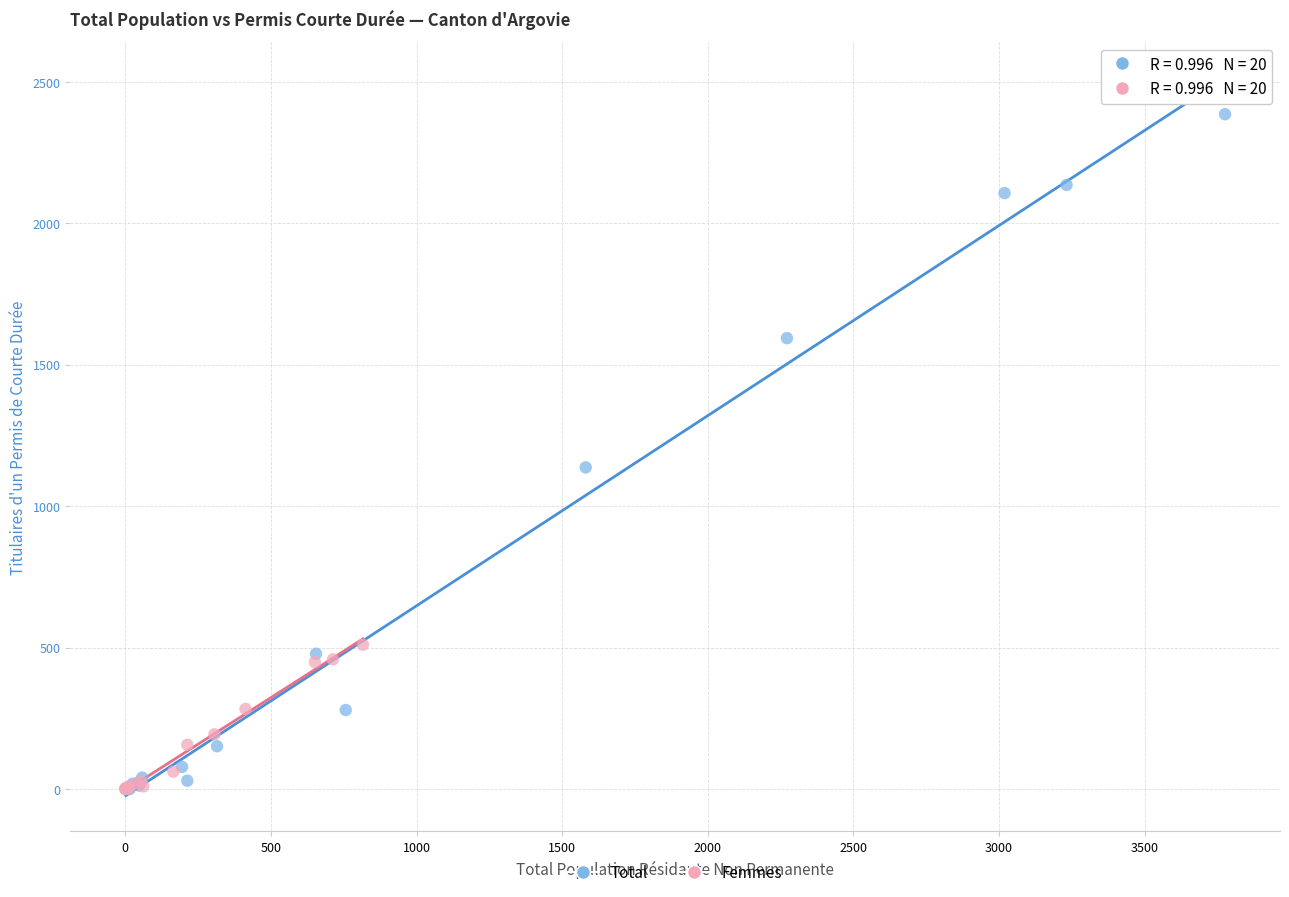

Which series has the widest spread of Y values?

Total